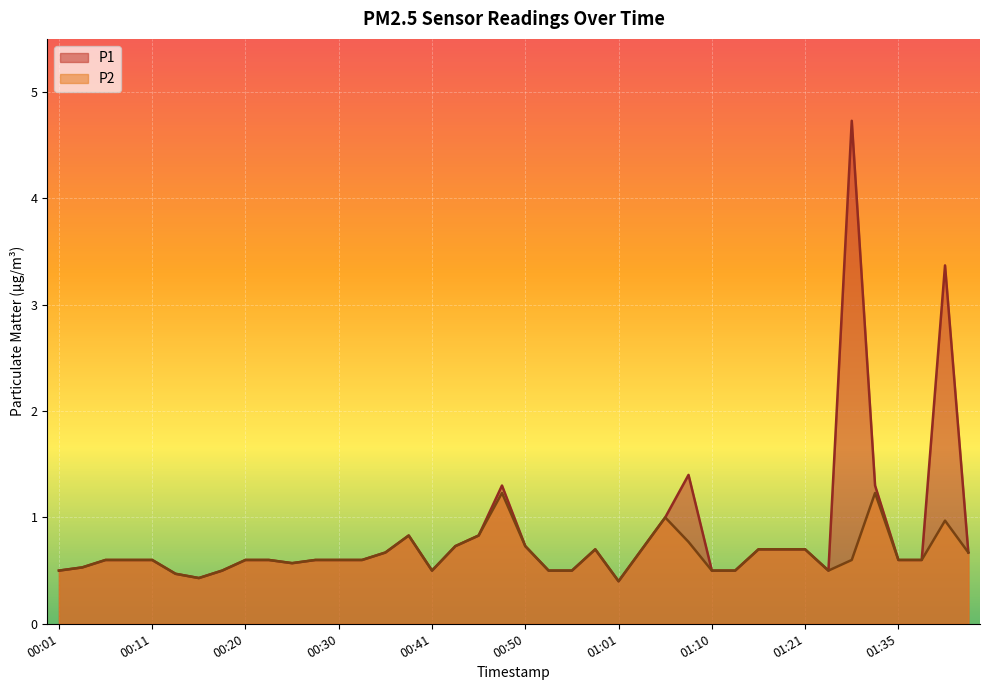

What is the value of the P2 point at the 20th from the left?

1.2